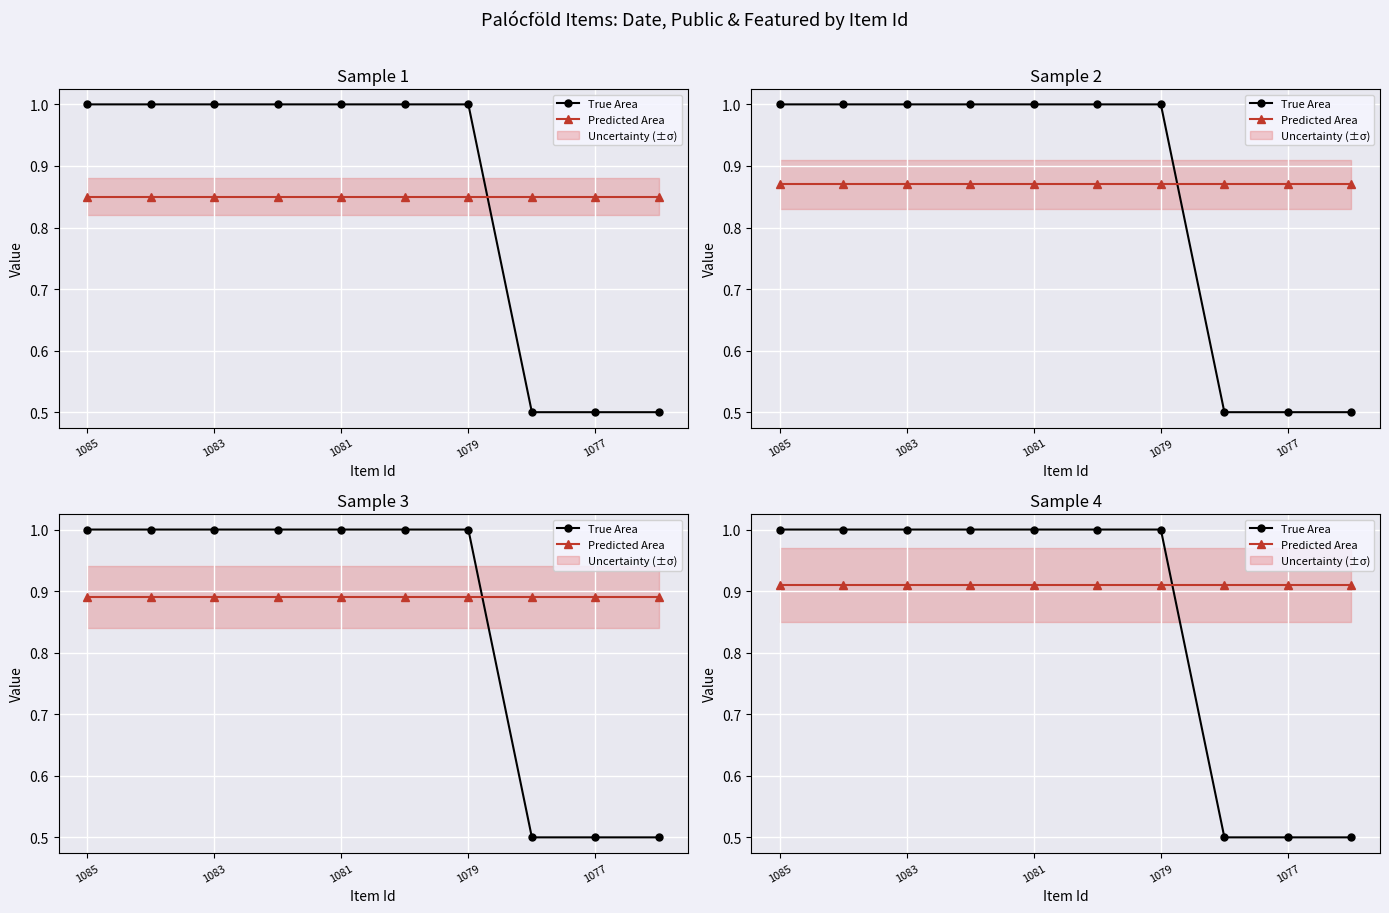

Is it true that True Area equals 1.0 at 1083?

True